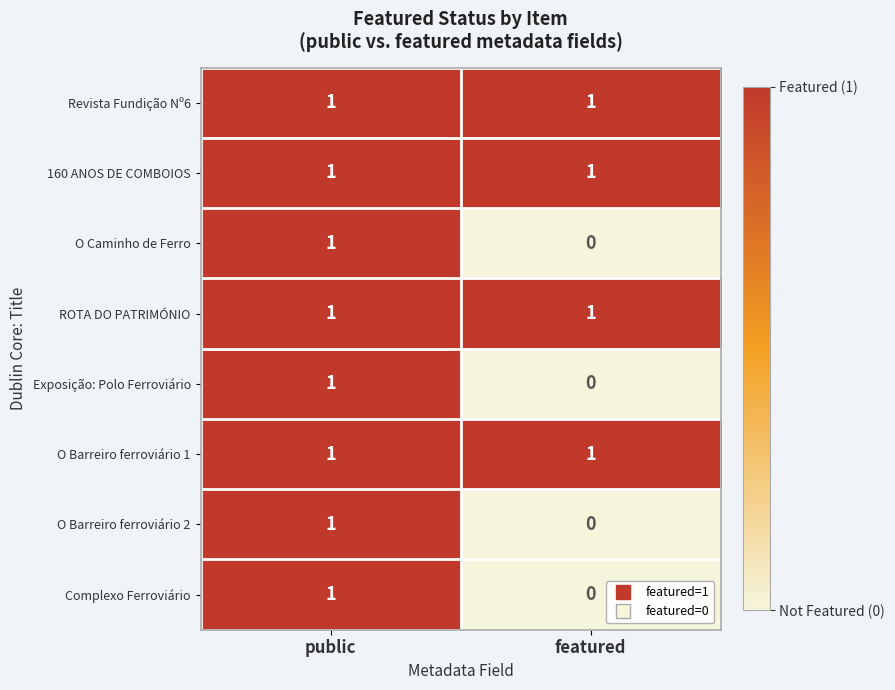

At which category does the chart reach its minimum across all series?

featured